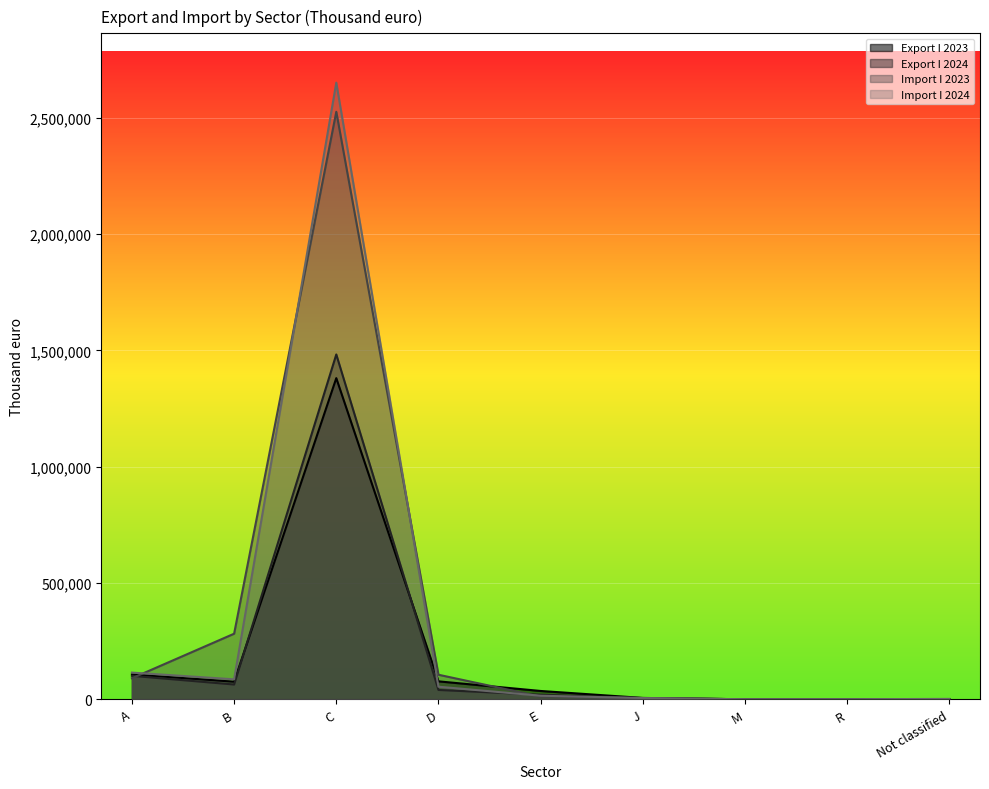

What is the label of the 1st point from the right?

Not classified